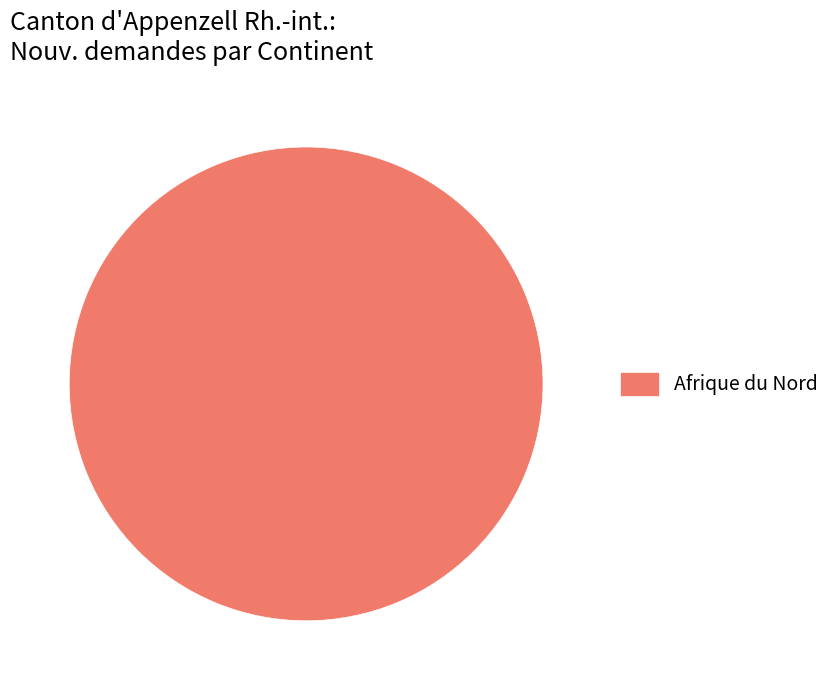

Rank the categories by value from highest to lowest.

Afrique du Nord